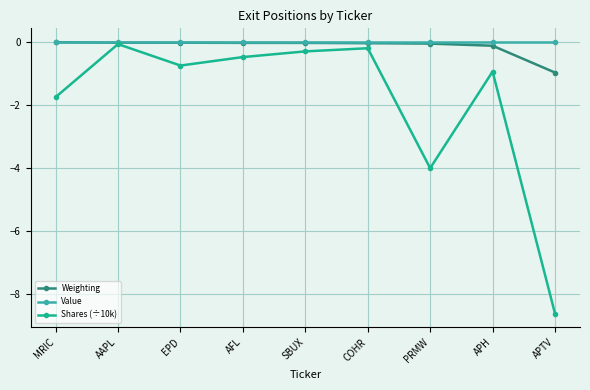

What is the label of the 8th point from the left?

APH